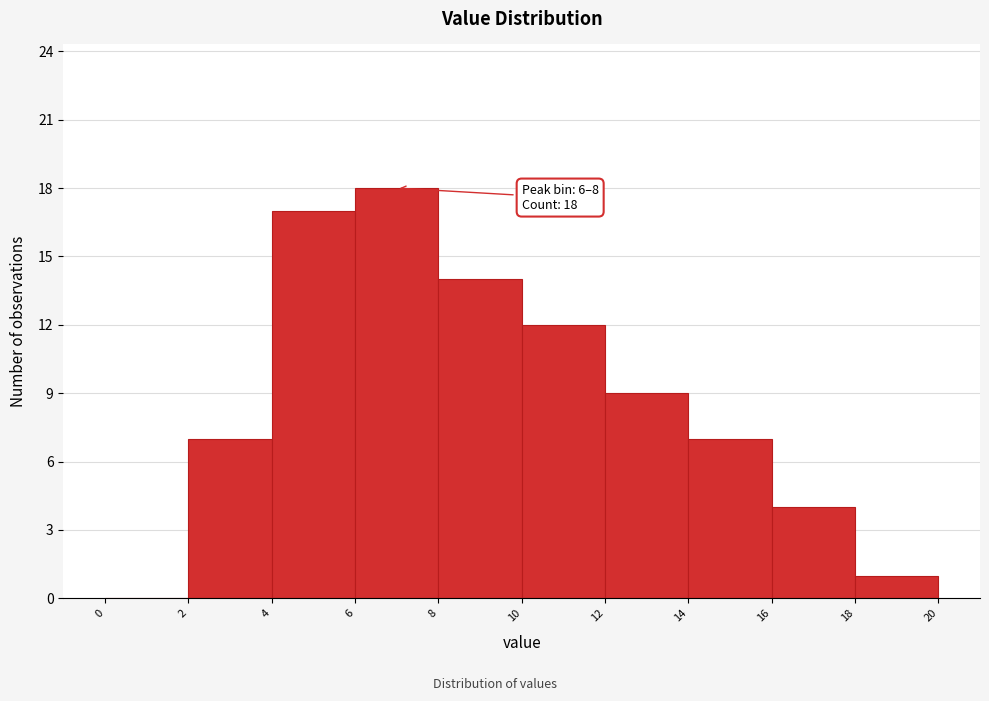

Over which range of the x-axis is the bar tallest?

6 to 8